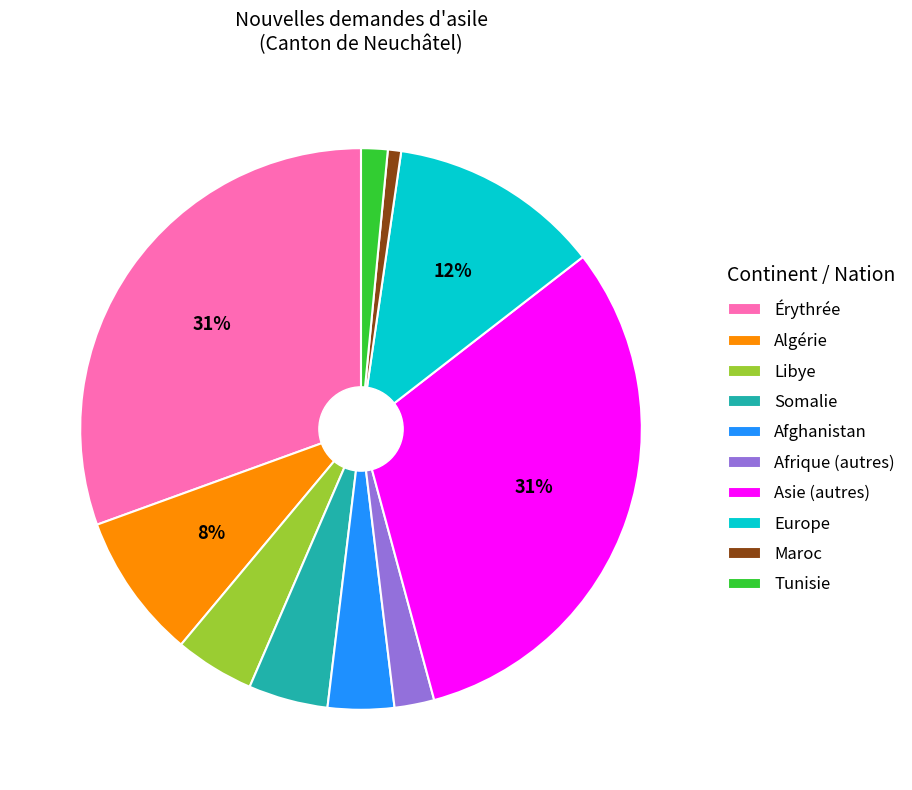

Is Afrique (autres) the majority of the pie?

No